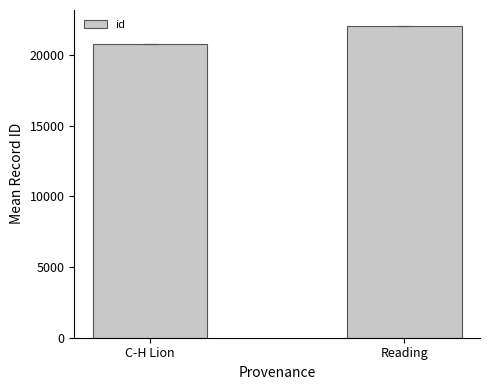

What is the difference between the maximum and minimum values?

1294.2